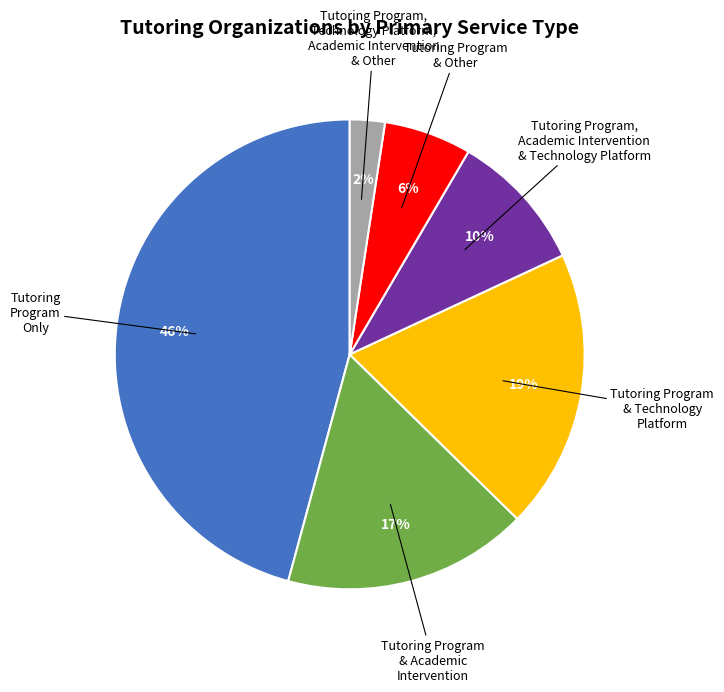

Is there any slice that represents more than half of the pie?

No